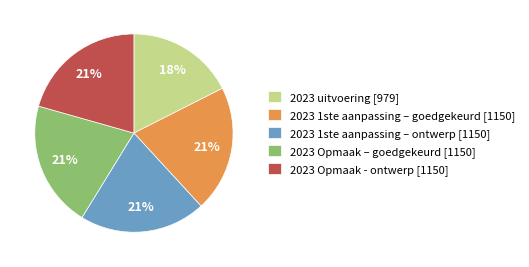

What is the ratio of the value at 2023 1ste aanpassing – goedgekeurd [1150] to the value at 2023 Opmaak - ontwerp [1150]?

1.0